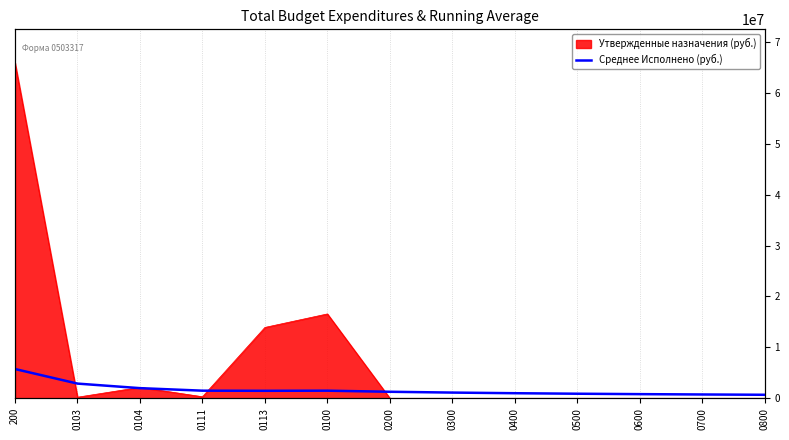

The chart shows a value of 1669961.5 at 0400. True or false?

False